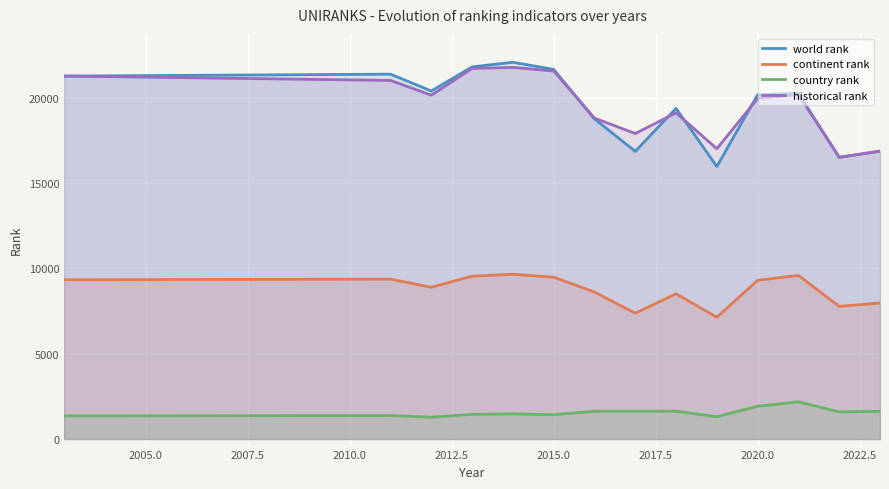

True or false: continent rank and world rank cross at least once.

False